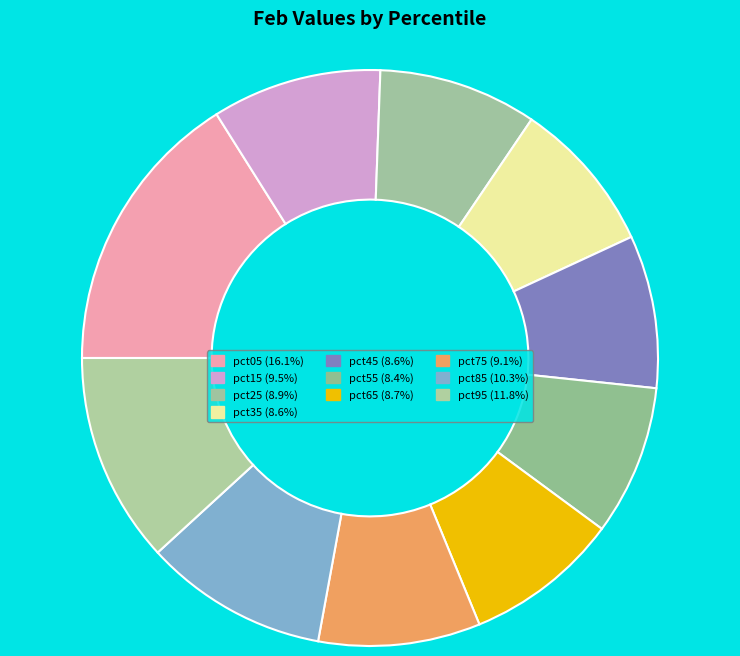

Rank the categories by value from lowest to highest.

pct55, pct45, pct35, pct65, pct25, pct75, pct15, pct85, pct95, pct05